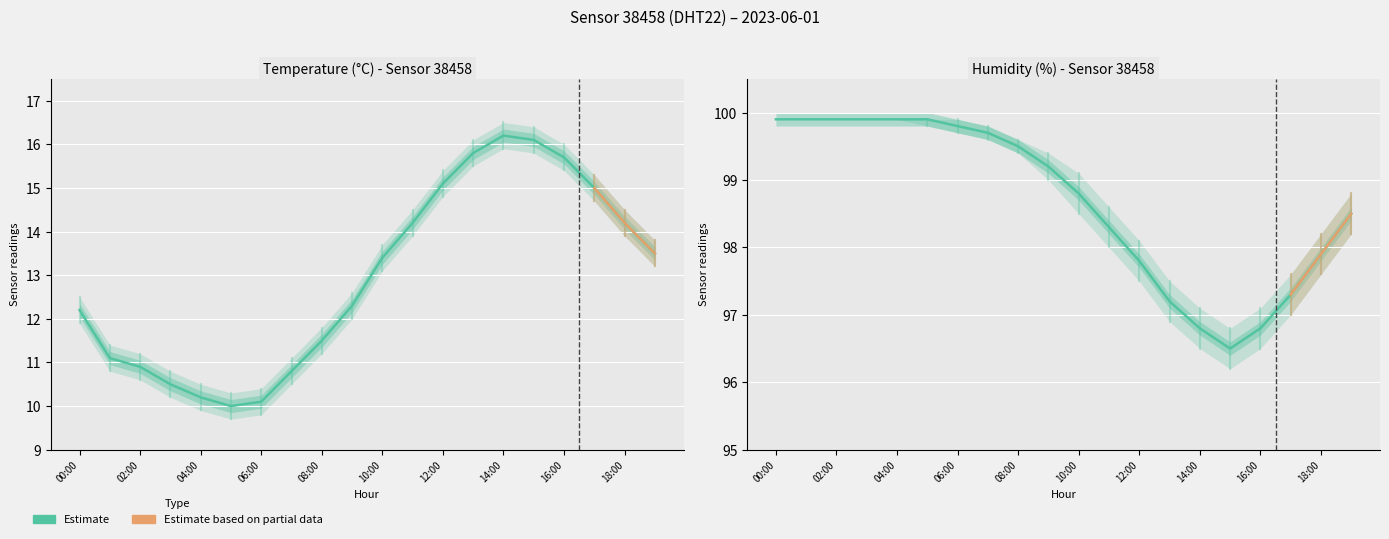

Where is humidity nearest to the value 98?

18:00